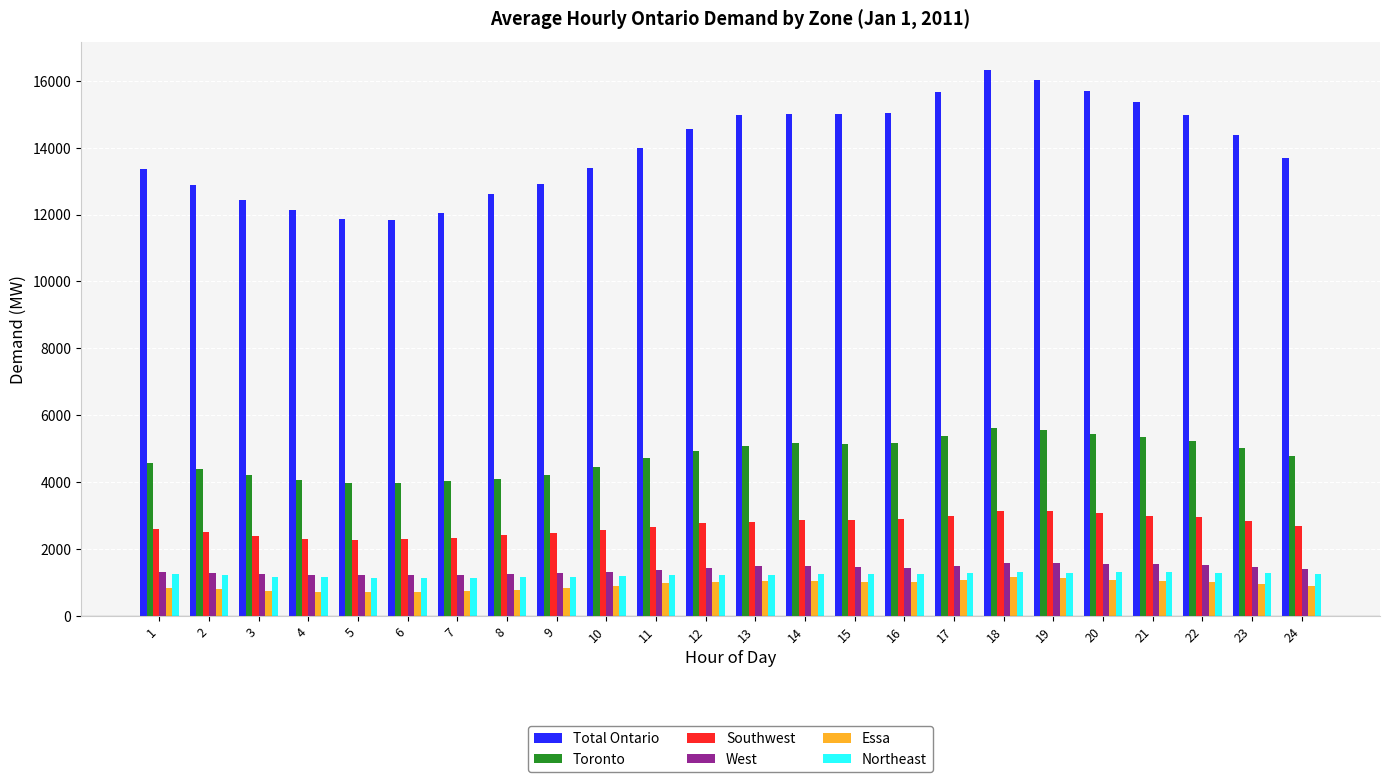

How many series are shown in this chart?

6